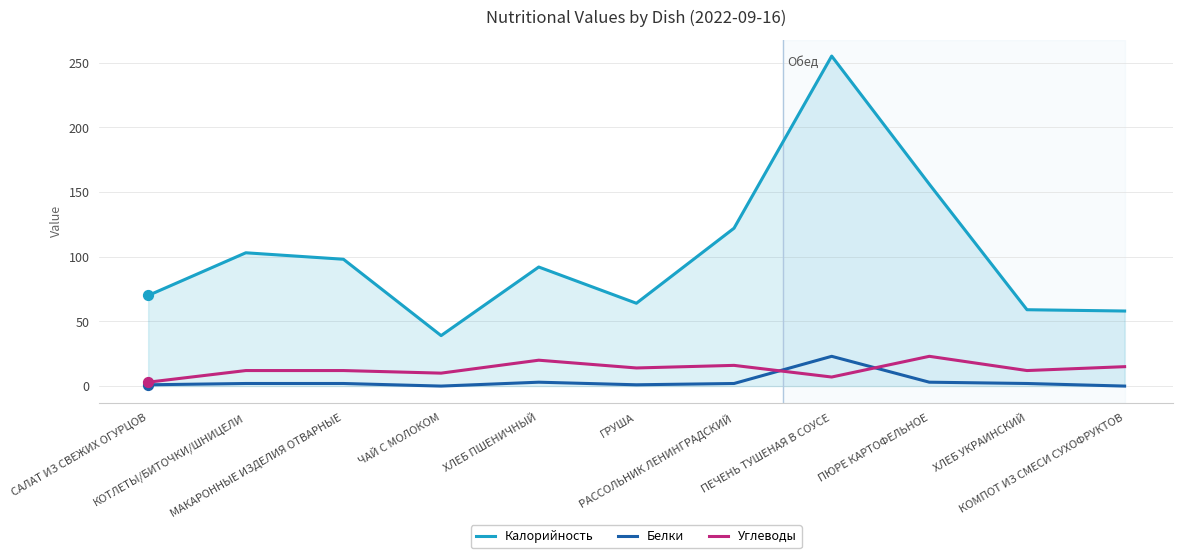

What is the total value across all series at МАКАРОННЫЕ ИЗДЕЛИЯ ОТВАРНЫЕ?

112